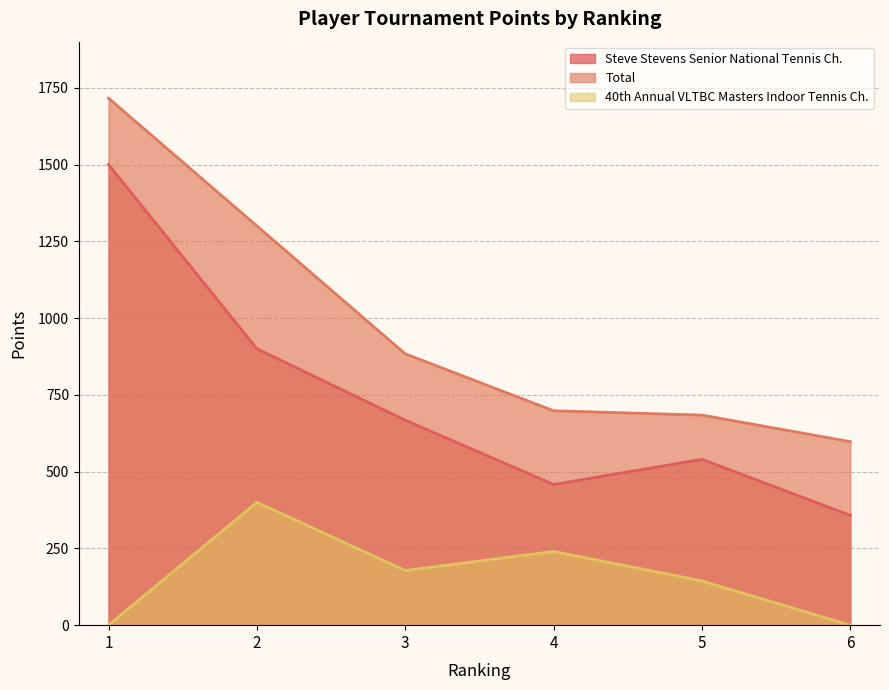

Is the value of Steve Stevens Senior National Tennis Ch. at 3 greater than the value of 40th Annual VLTBC Masters Indoor Tennis Ch. at 5?

Yes